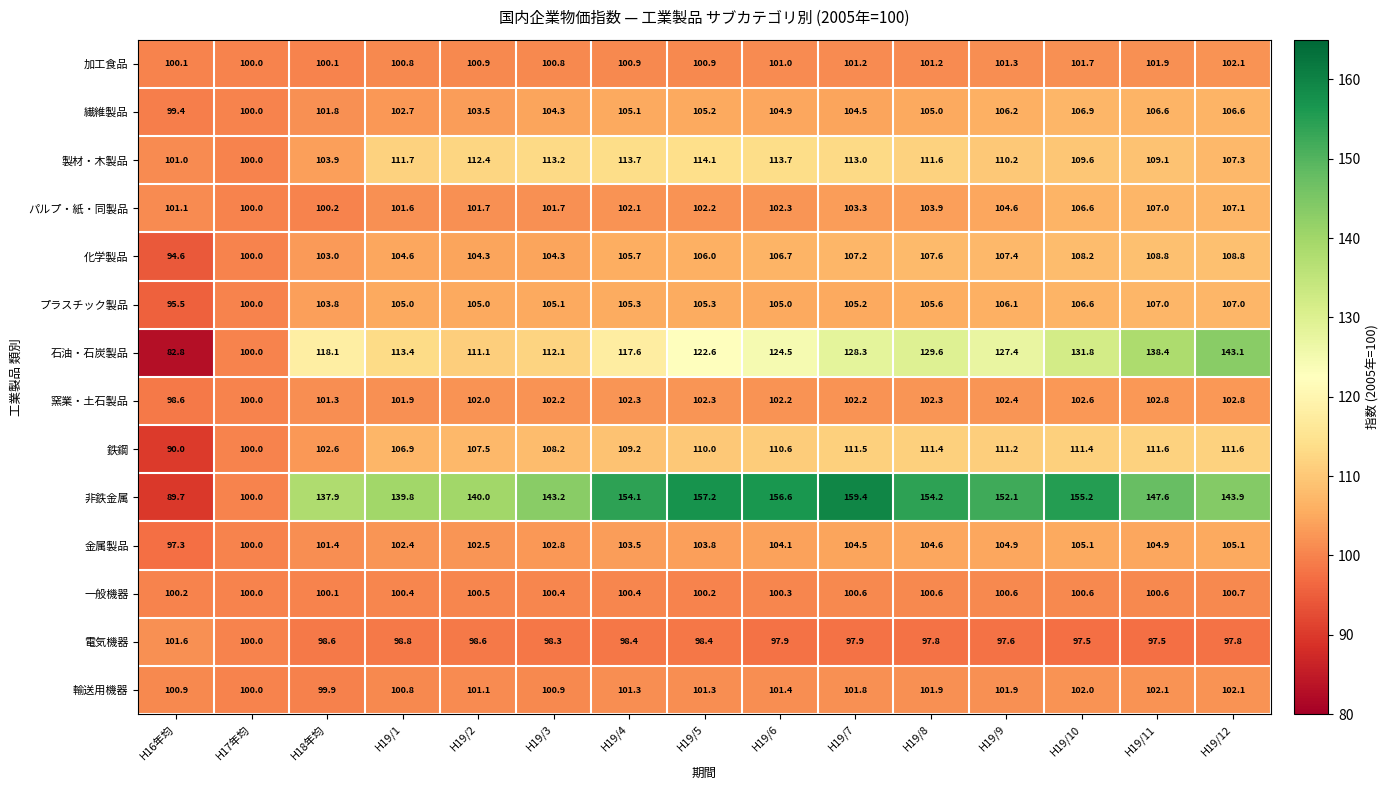

True or false: 窯業・土石製品 has a value of 62.0 at H19/6.

False